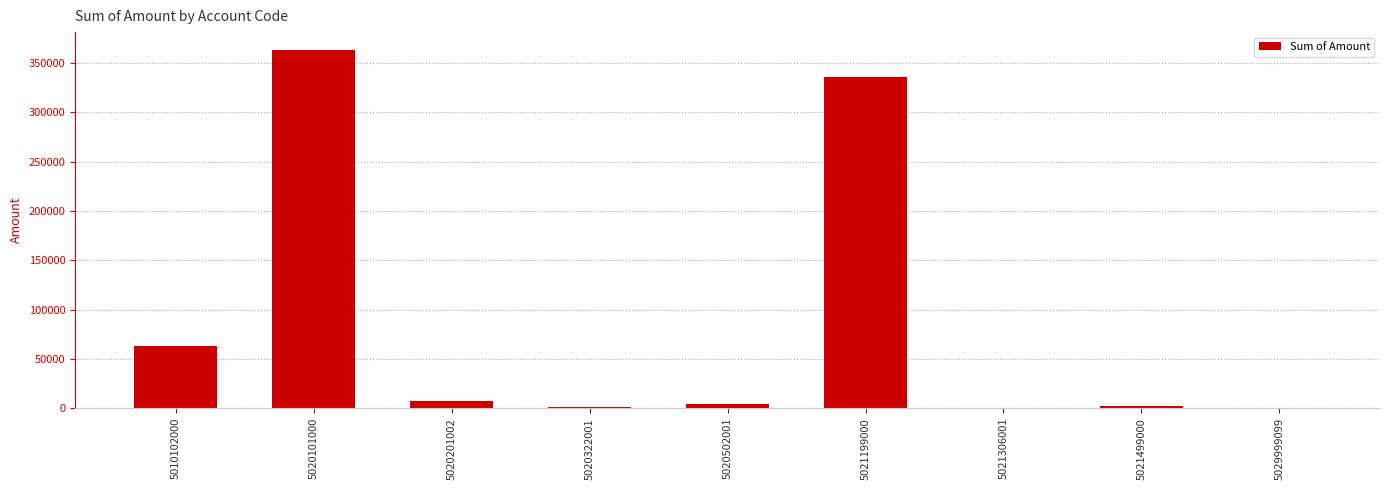

Does the chart contain stacked bars?

No